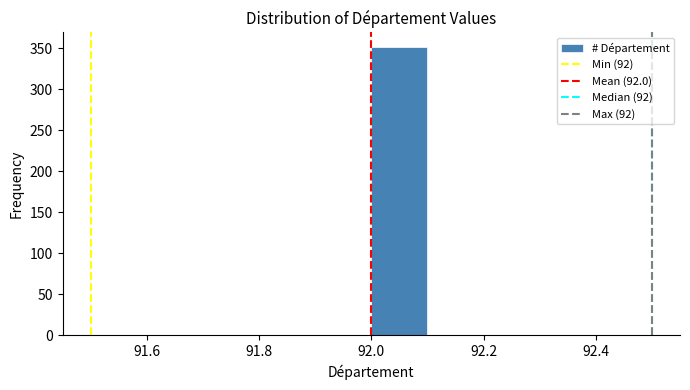

Which range on the x-axis has the tallest bar?

92.0 to 92.1